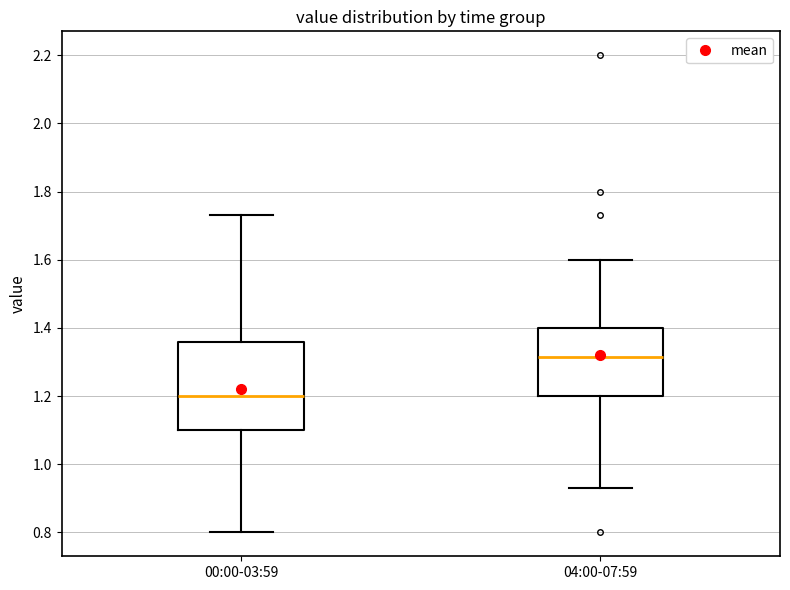

Which box is the tallest, from its lower edge to its upper edge?

00:00-03:59